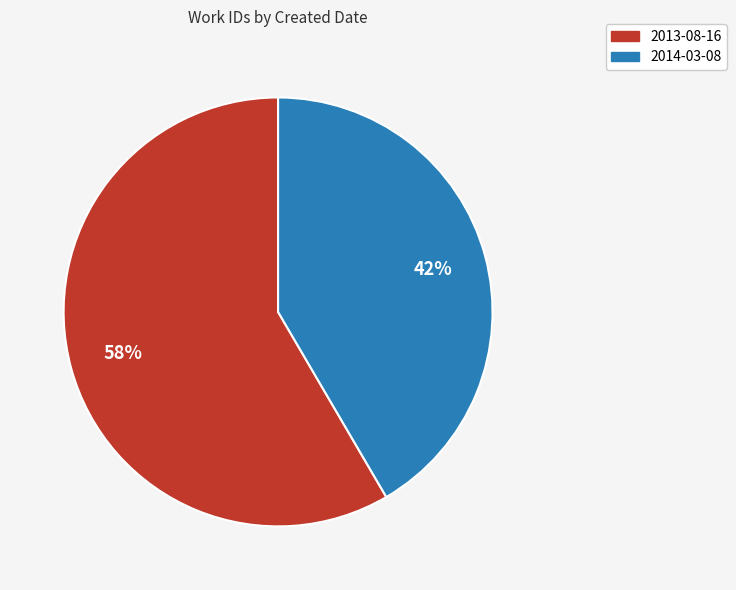

Rank the categories by value from highest to lowest.

2013-08-16, 2014-03-08